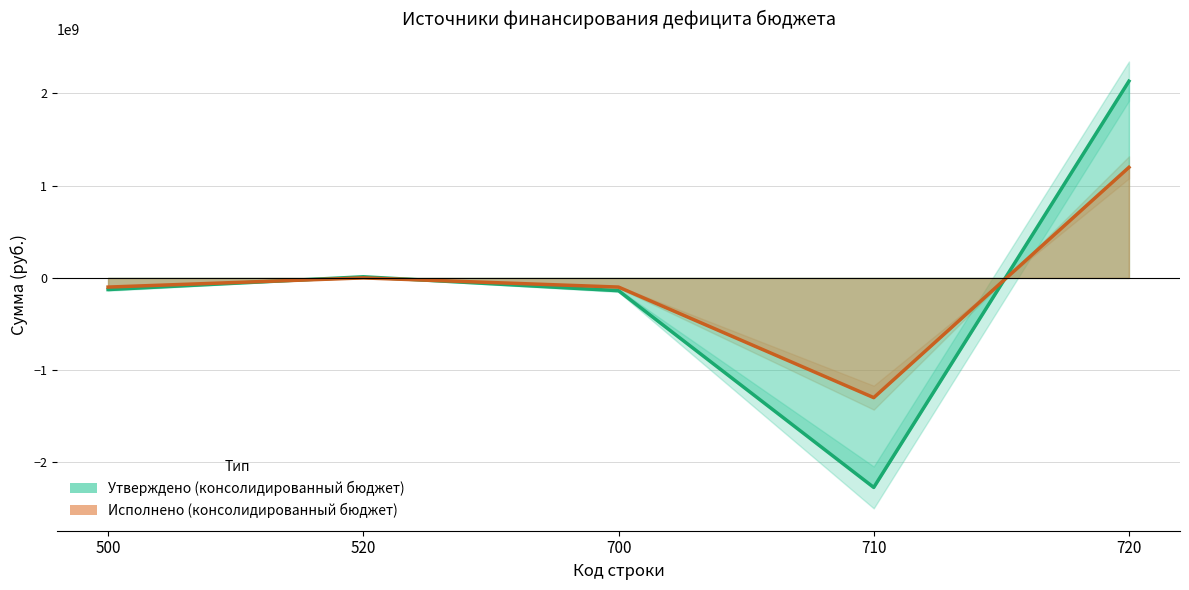

What is the greatest value displayed?

2132304180.4